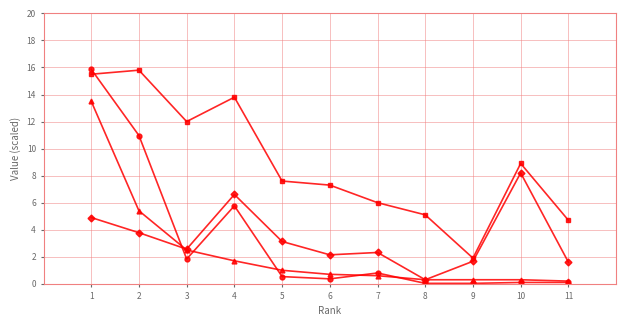

What is the difference between the highest and lowest values at 4?

12.1